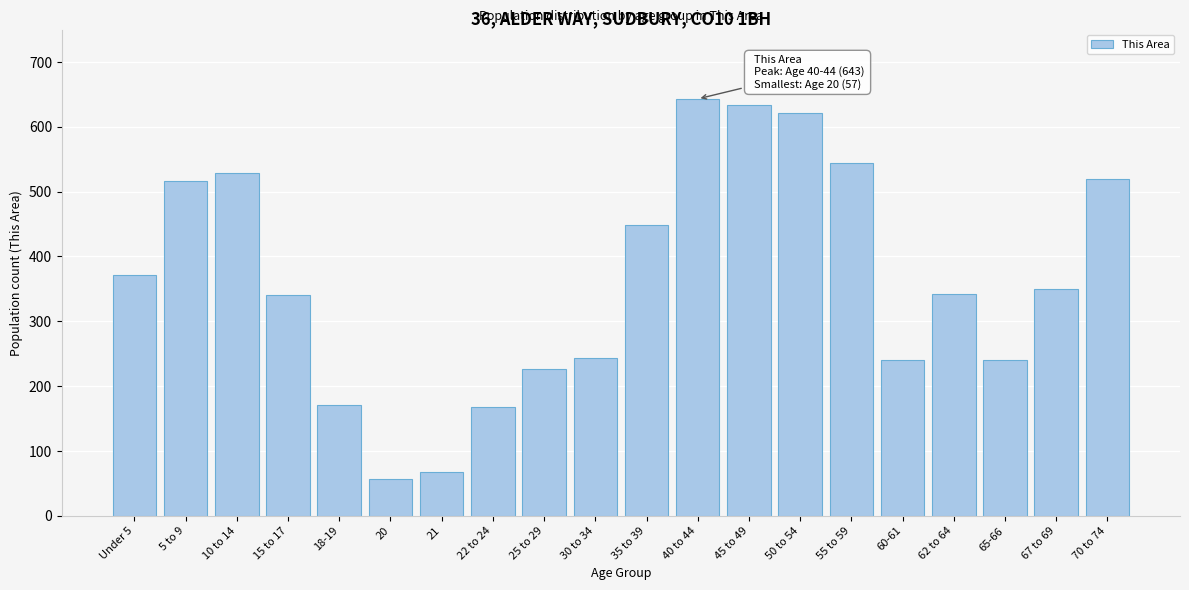

Between Under 5 and 40 to 44, which is larger?

40 to 44